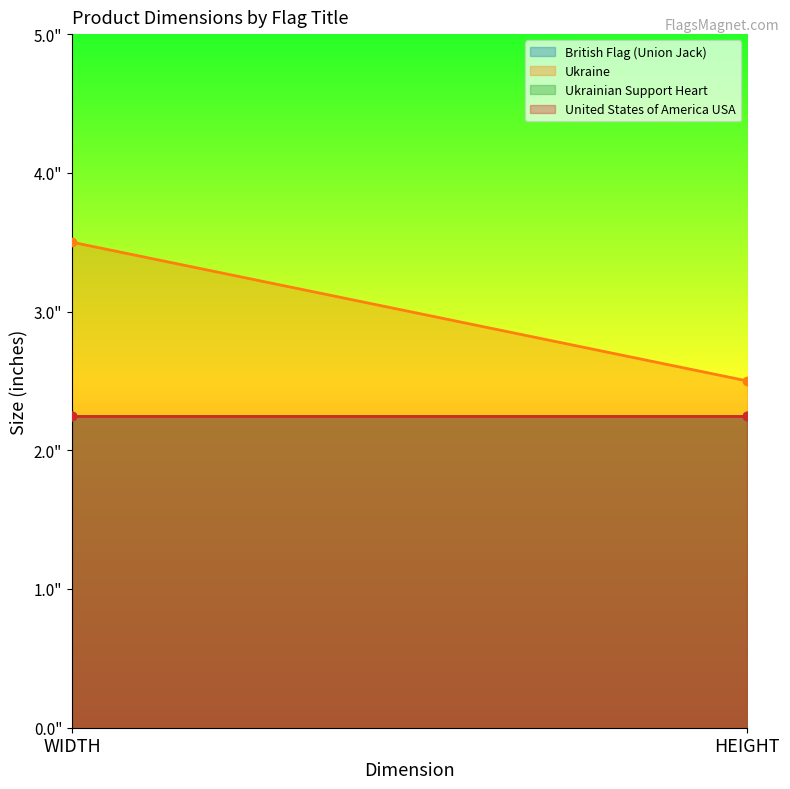

Reading left to right, extract all data points from this chart.

British Flag (Union Jack): 2.2	2.2
Ukraine: 3.5	2.5
Ukrainian Support Heart: 2.2	2.2
United States of America USA: 2.2	2.2